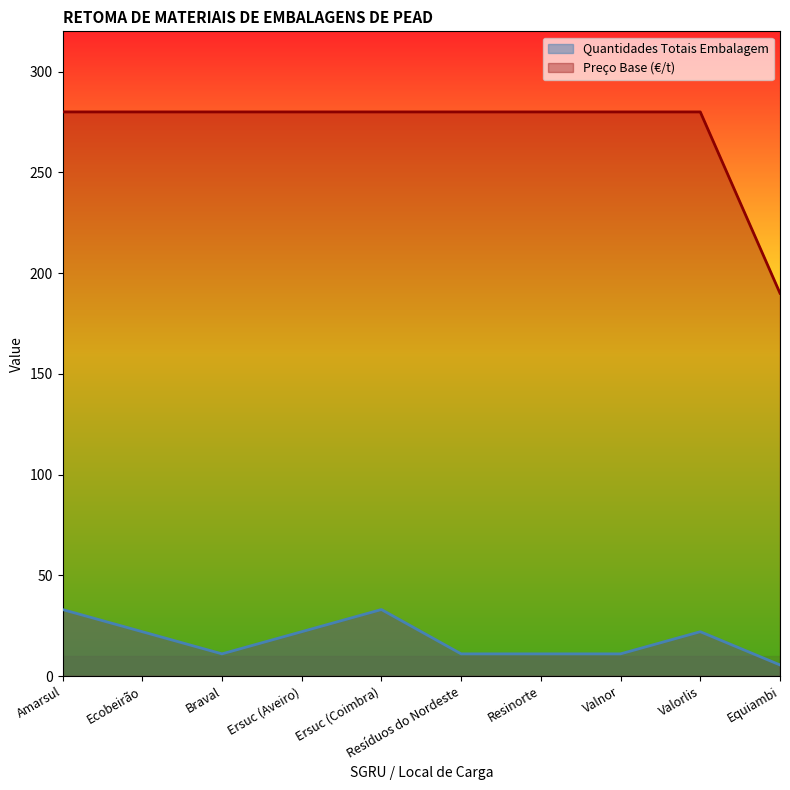

Between Valorlis and Resíduos do Nordeste, which is larger?

Valorlis